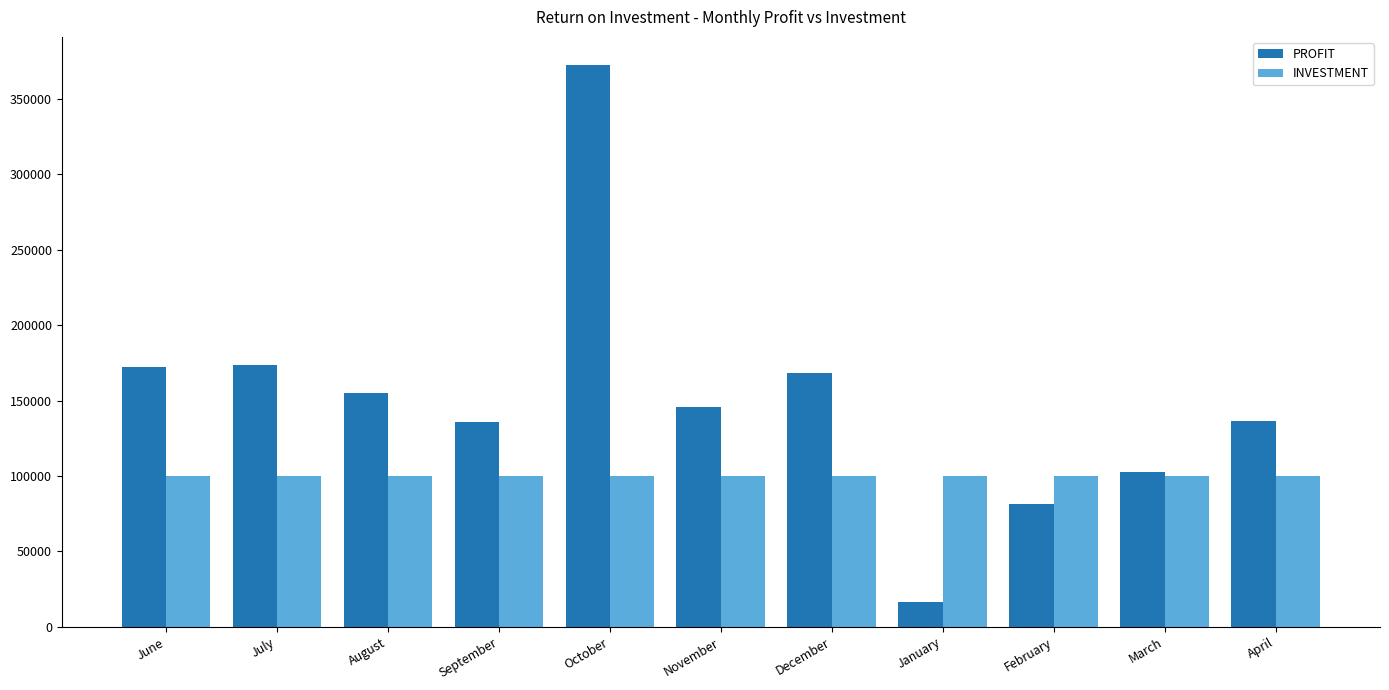

Rank the series by their average value, from lowest to highest.

INVESTMENT, PROFIT